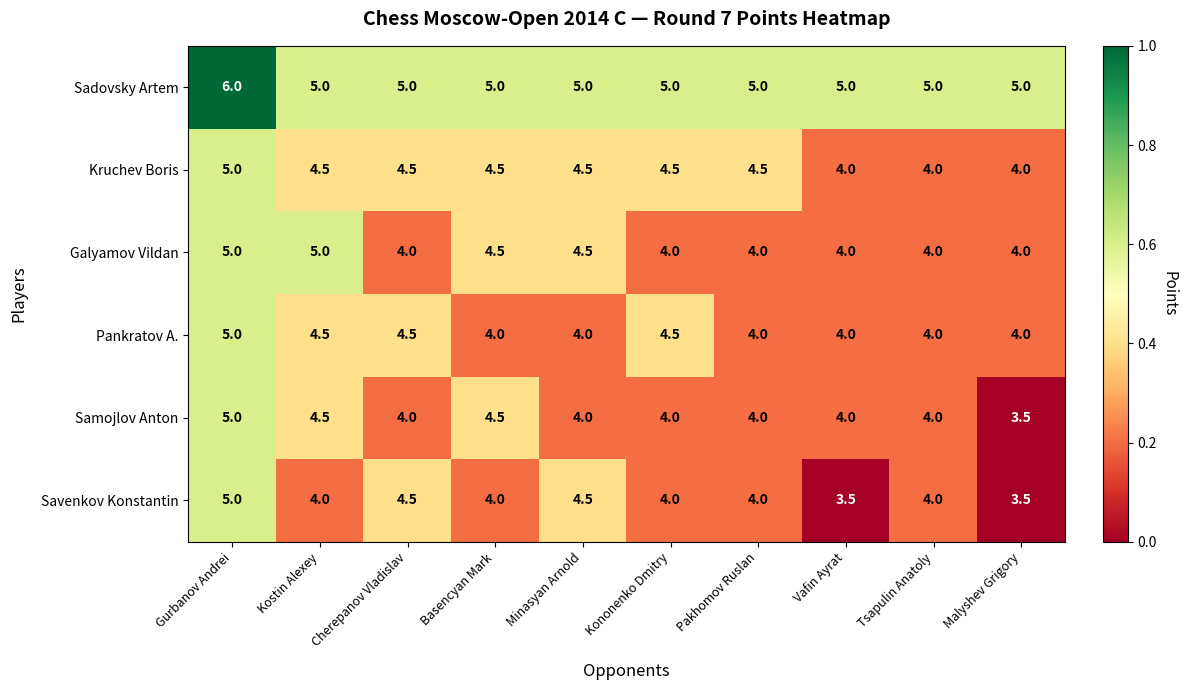

What is the sum of all Samojlov Anton values?

41.5